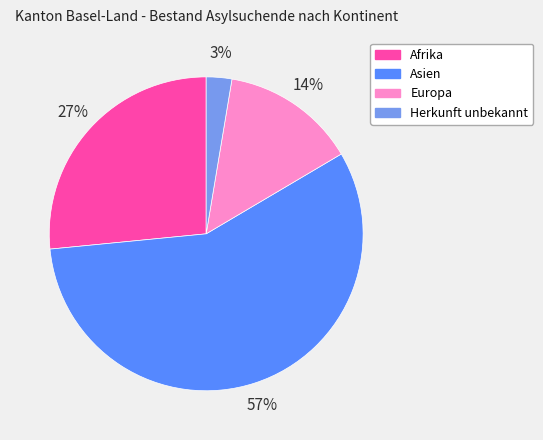

Combined, do Europa and Afrika account for over 50%?

No